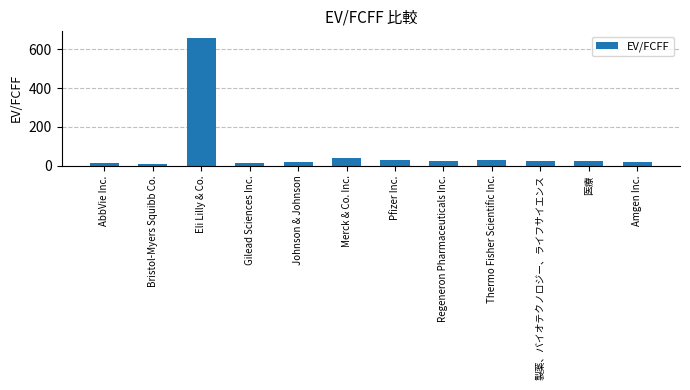

What position from the left is 医療?

11